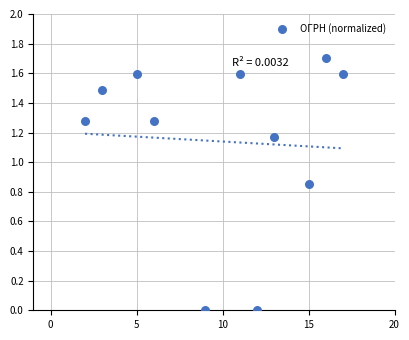

What is the range of X values (max minus min)?

15.0